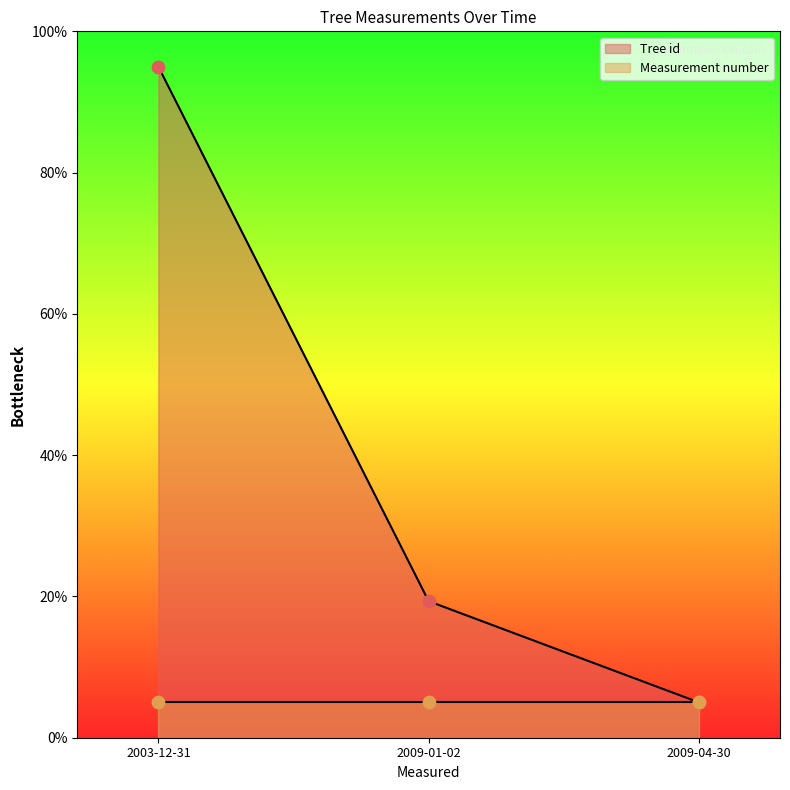

Approximately how many times larger is the value at 2009-04-30 compared to 2009-01-02?

0.3